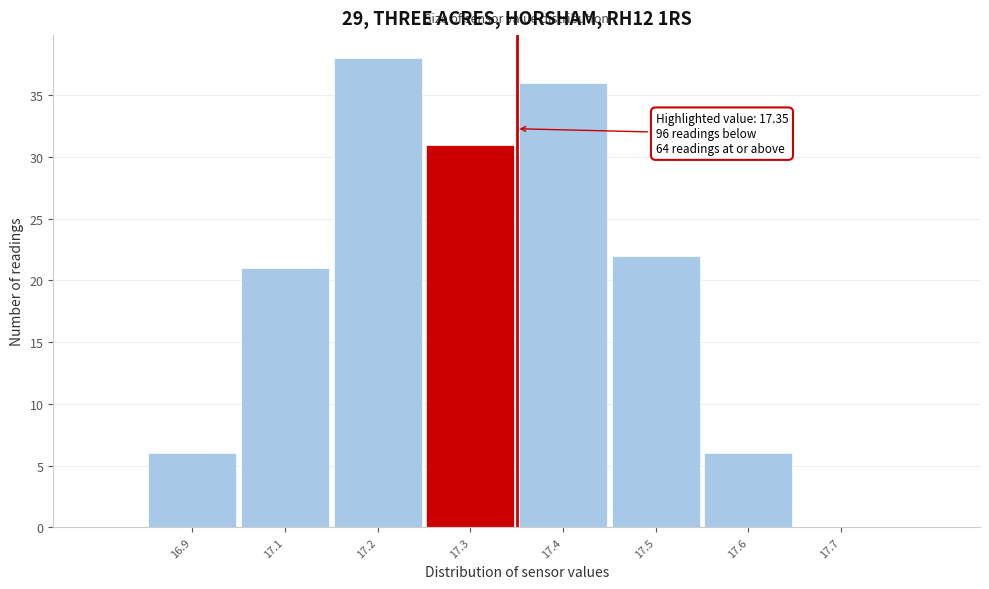

Reading left to right, what are all the values shown in this chart?

16.9=6	17.1=21	17.2=38	17.3=31	17.4=36	17.5=22	17.6=6	17.7=0